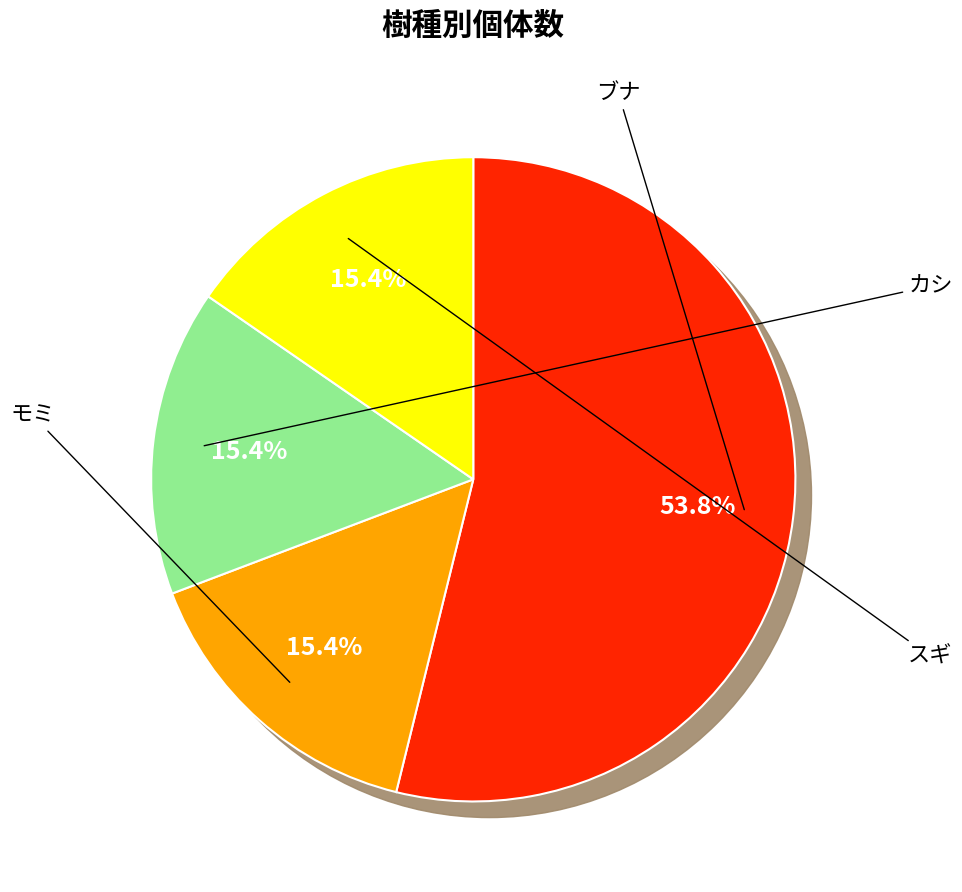

Approximately how many times larger is the value at モミ compared to カシ?

1.0